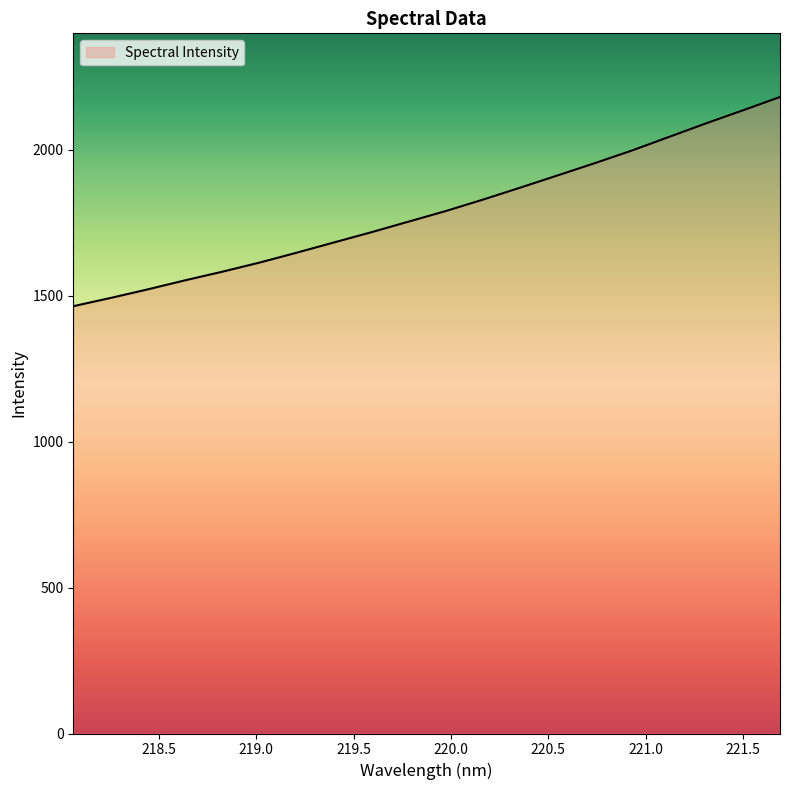

What is the maximum value shown in the chart?

2181.6